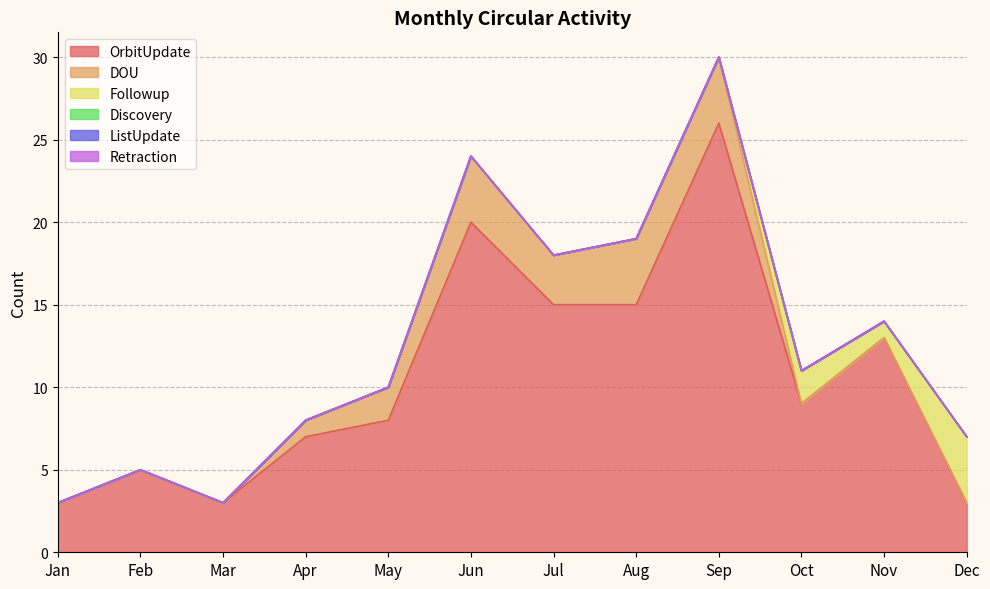

True or false: Retraction has a value of 0 at Feb.

True